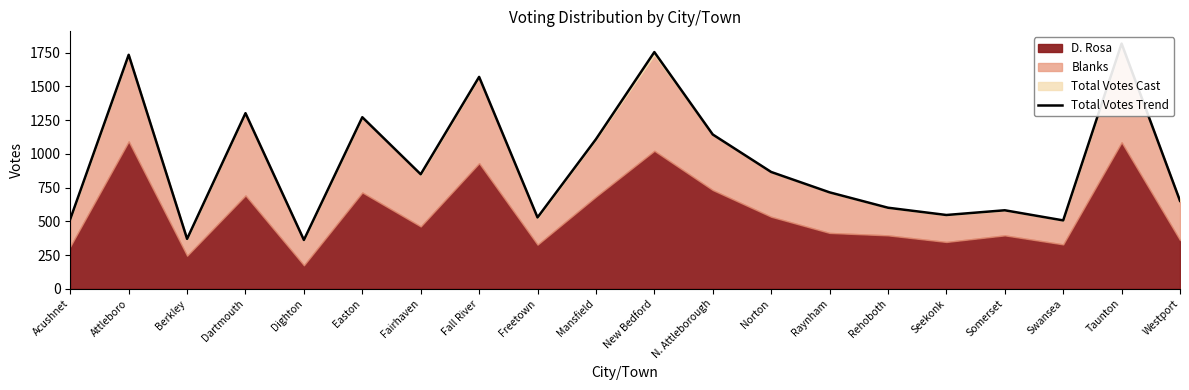

True or false: the data shows 849 at Fairhaven.

True